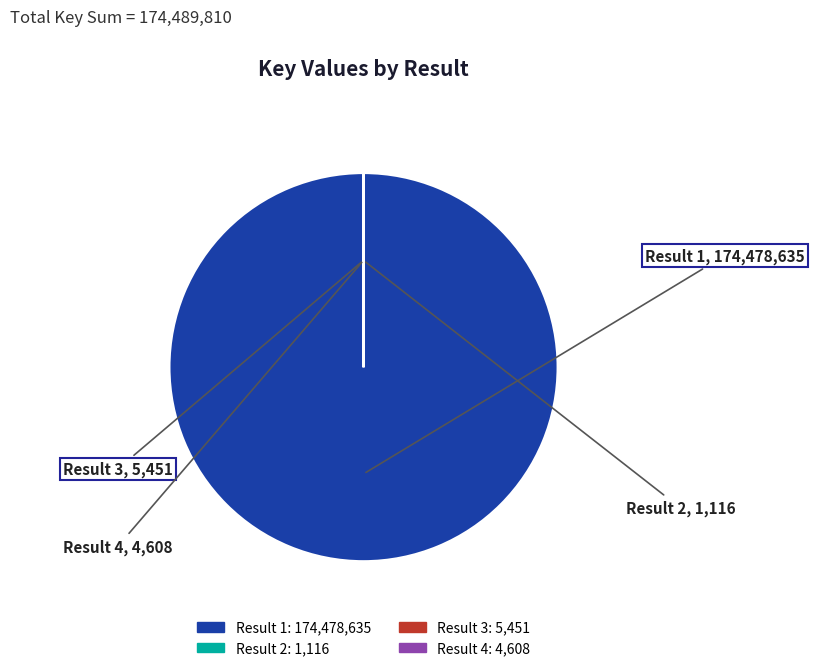

Is there any slice that represents more than half of the pie?

Yes